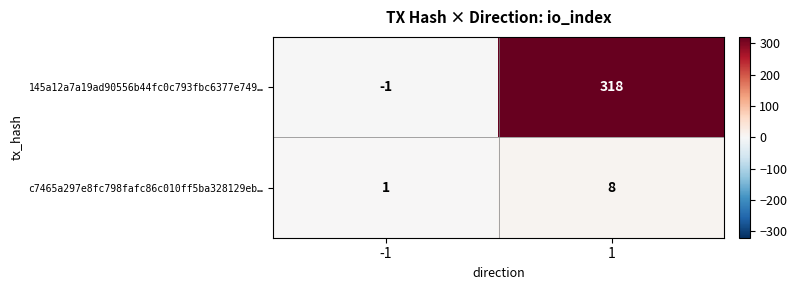

What is the total value across all series at 1?

326